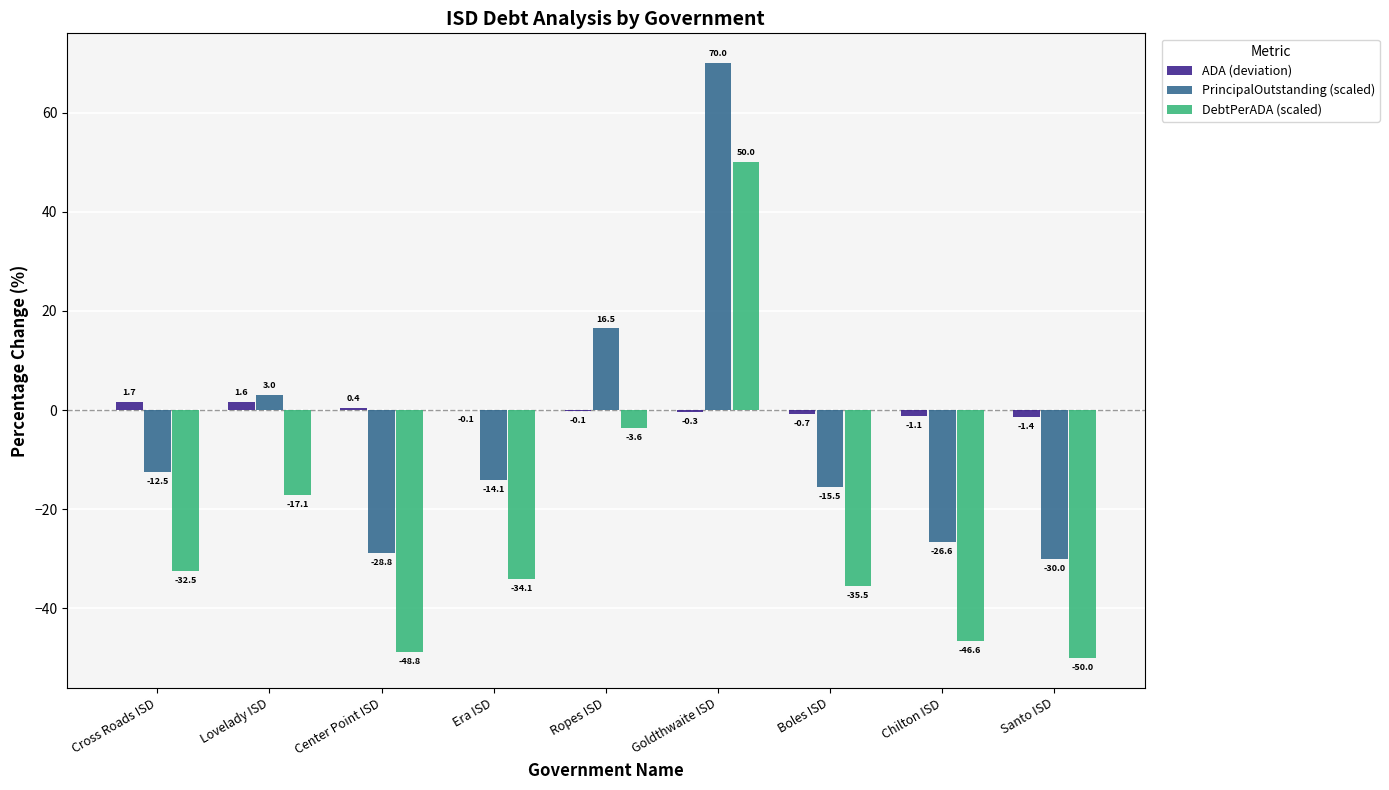

At which label does ADA (deviation) first exceed 0?

Cross Roads ISD